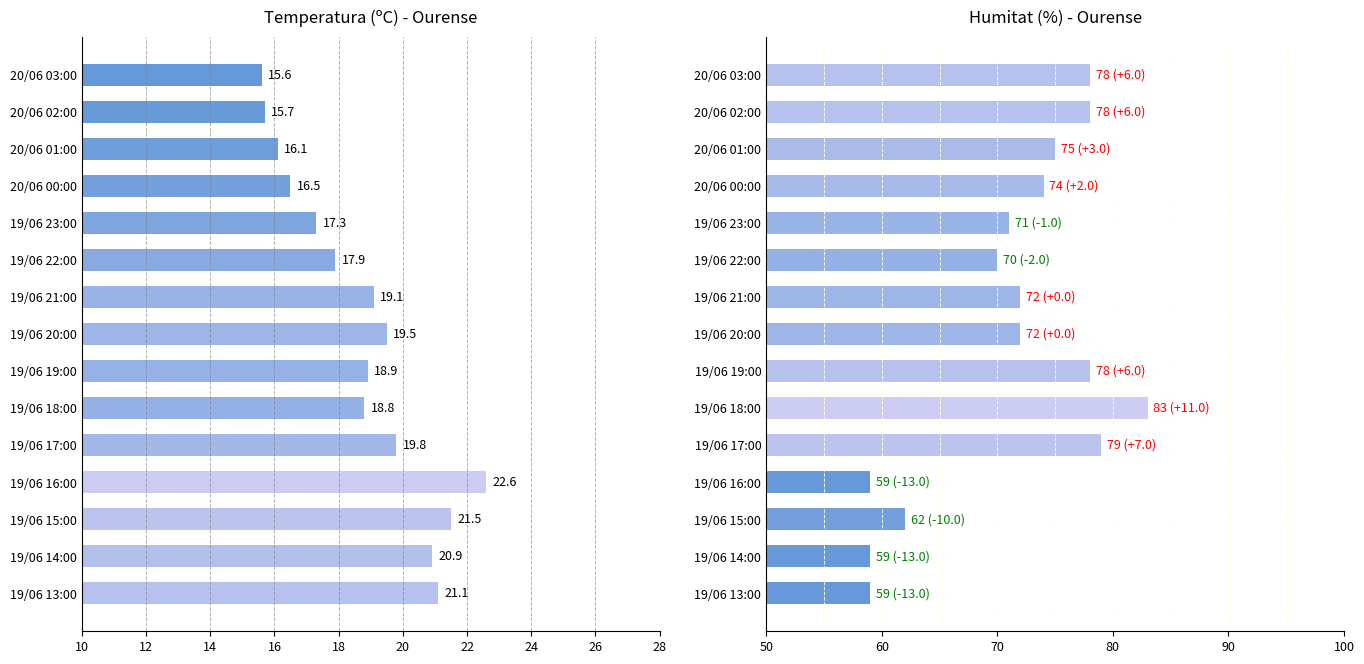

Rank the series by their maximum value, from highest to lowest.

Humitat (%), Temperatura (ºC)